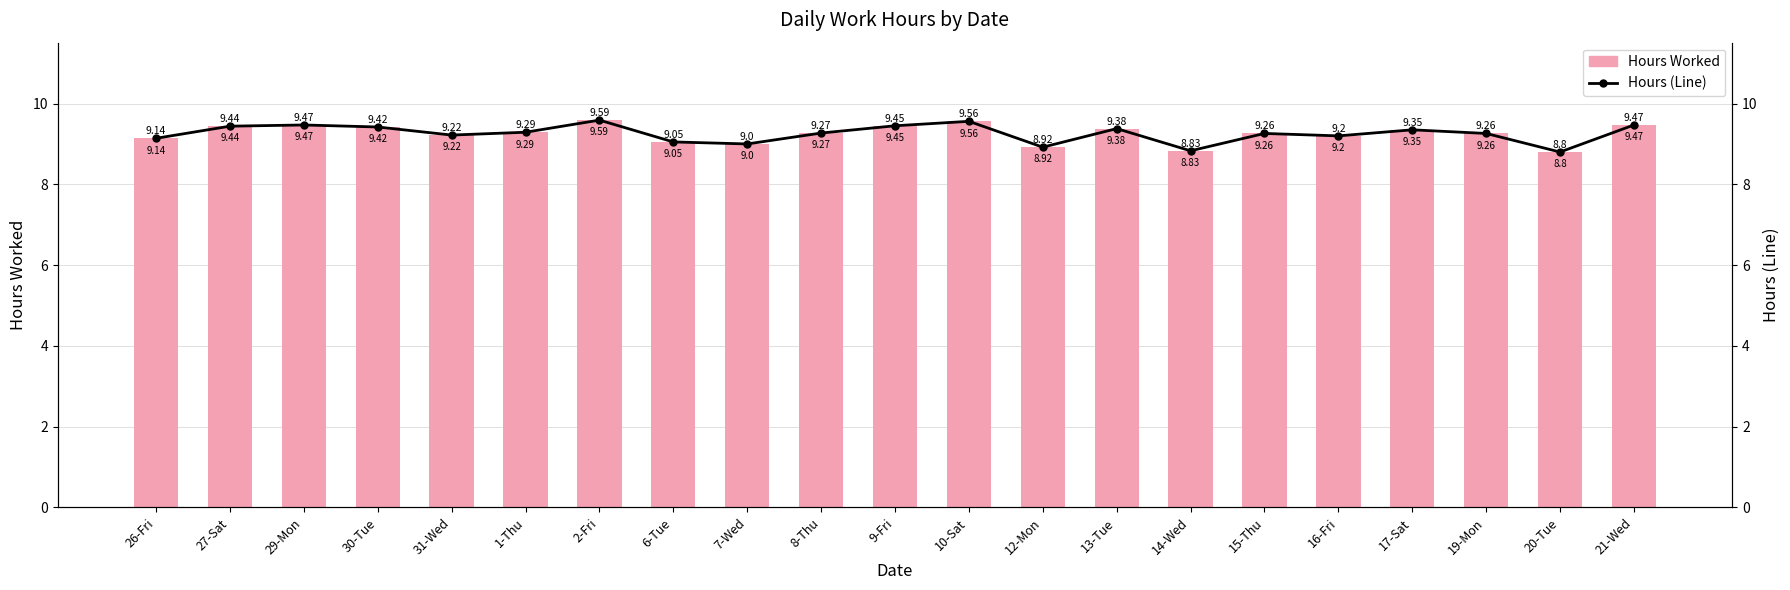

How many groups of bars are there?

21